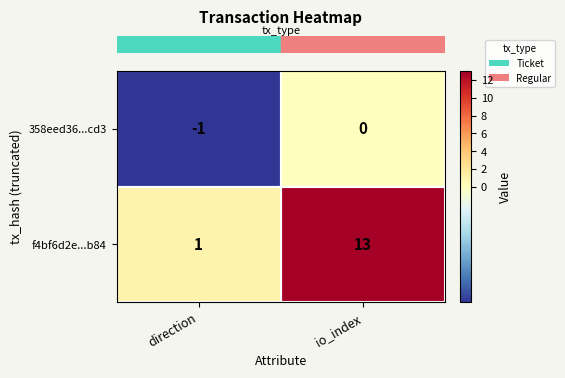

What is the difference between the maximum and minimum values in the f4bf6d2e...b84 series?

12